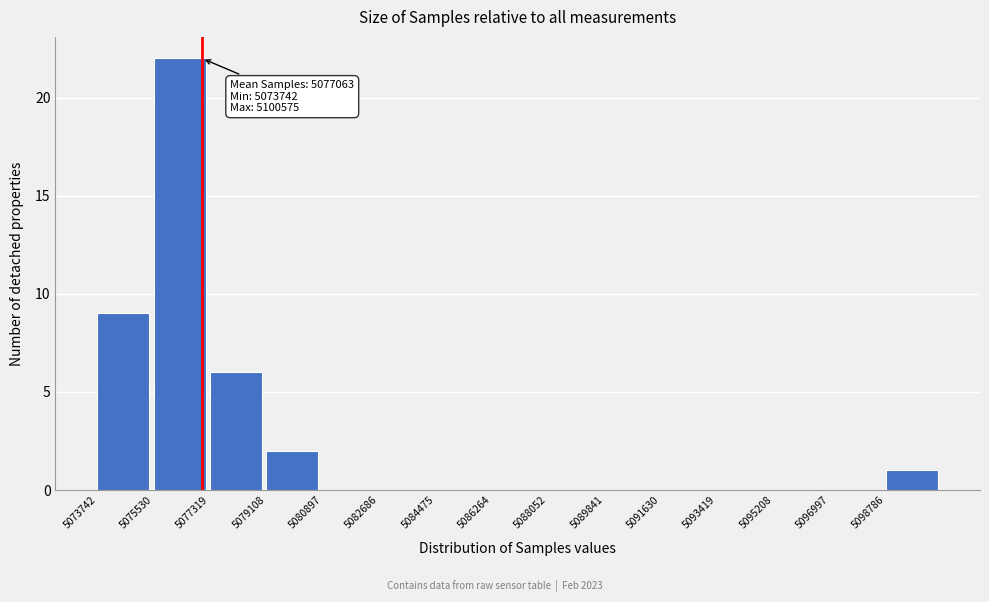

Which range on the x-axis has the tallest bar?

5075600 to 5077400